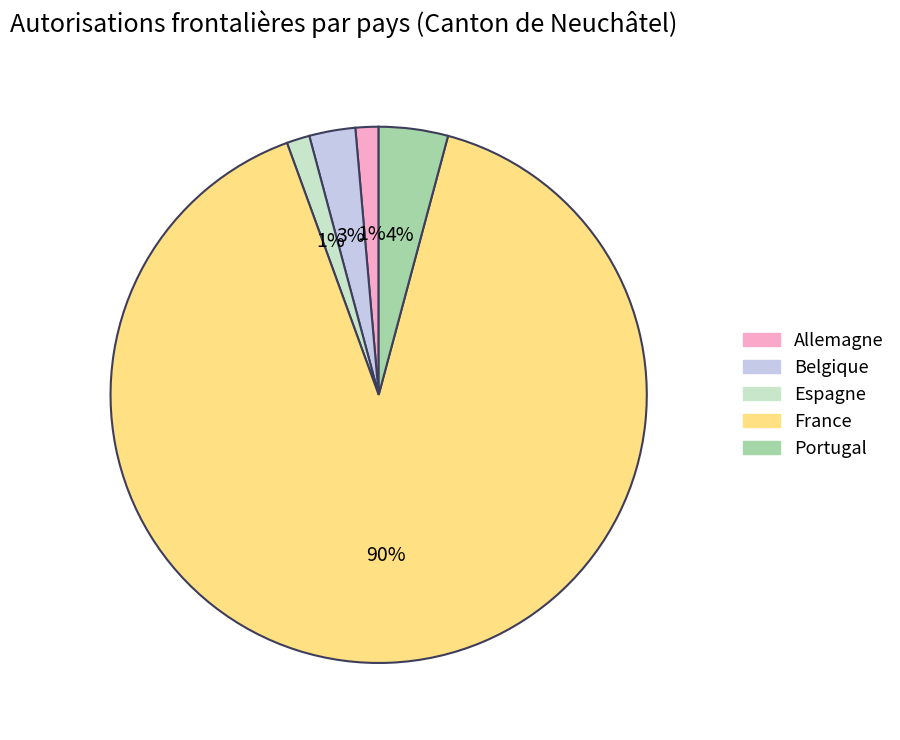

Combined, do Belgique and Espagne account for over 50%?

No